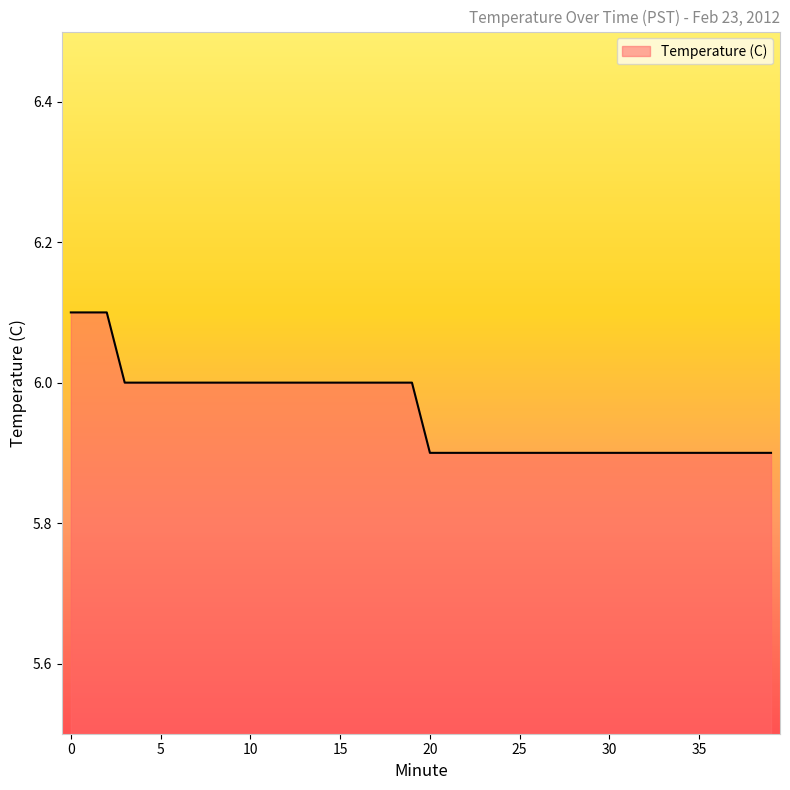

What is the maximum value shown in the chart?

6.1